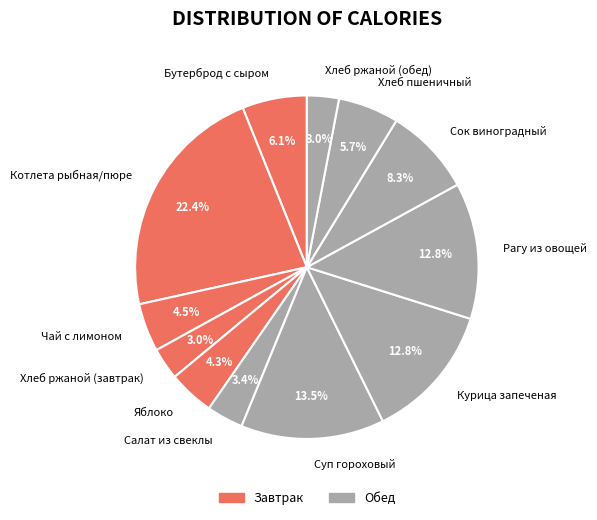

Is it true that Котлета рыбная/пюре is 22% of the pie?

True